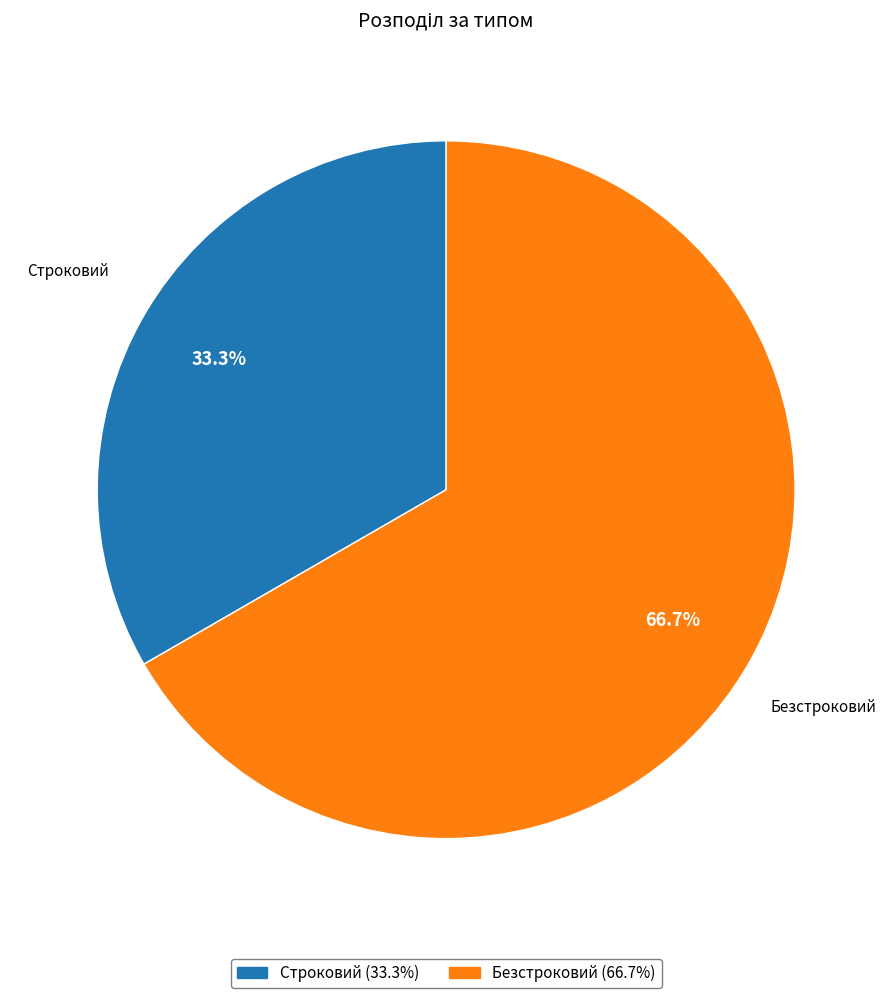

What is the majority slice?

Безстроковий